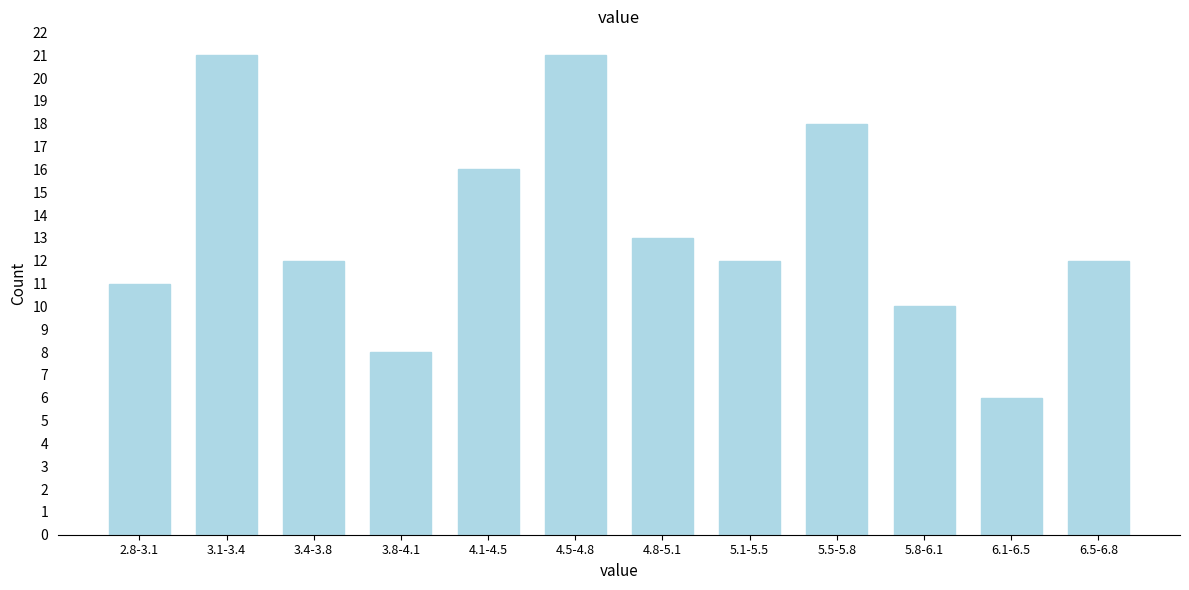

Reading right to left, transcribe all the data shown in this chart.

12	6	10	18	12	13	21	16	8	12	21	11